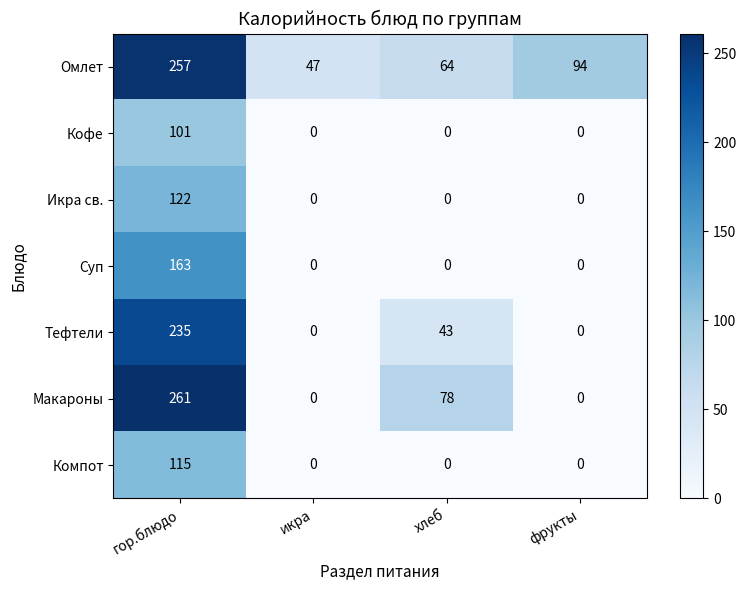

Reading left to right, extract all data points from this chart.

Омлет: 257	47	64	94
Кофе: 101	0	0	0
Икра св.: 122	0	0	0
Суп: 163	0	0	0
Тефтели: 235	0	43	0
Макароны: 261	0	78	0
Компот: 115	0	0	0